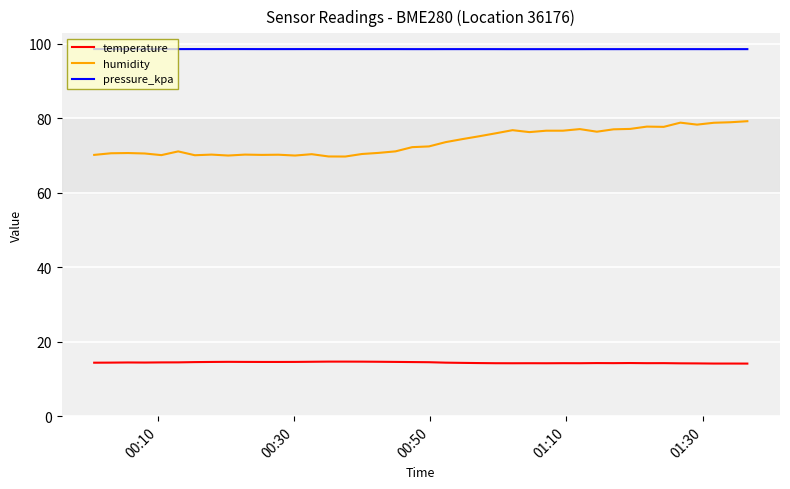

Rank the series by their maximum value, from lowest to highest.

temperature, humidity, pressure_kpa